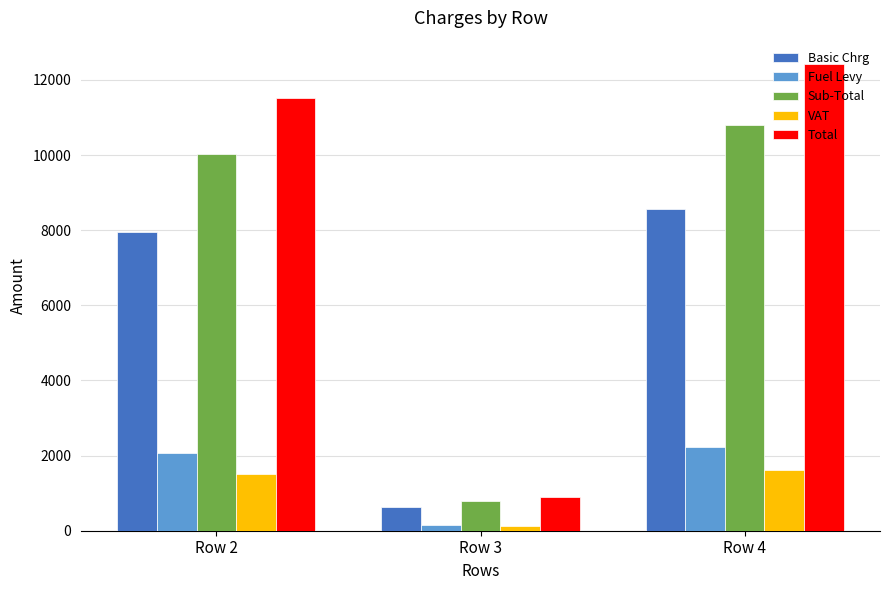

At which label is VAT closest to 869?

Row 2